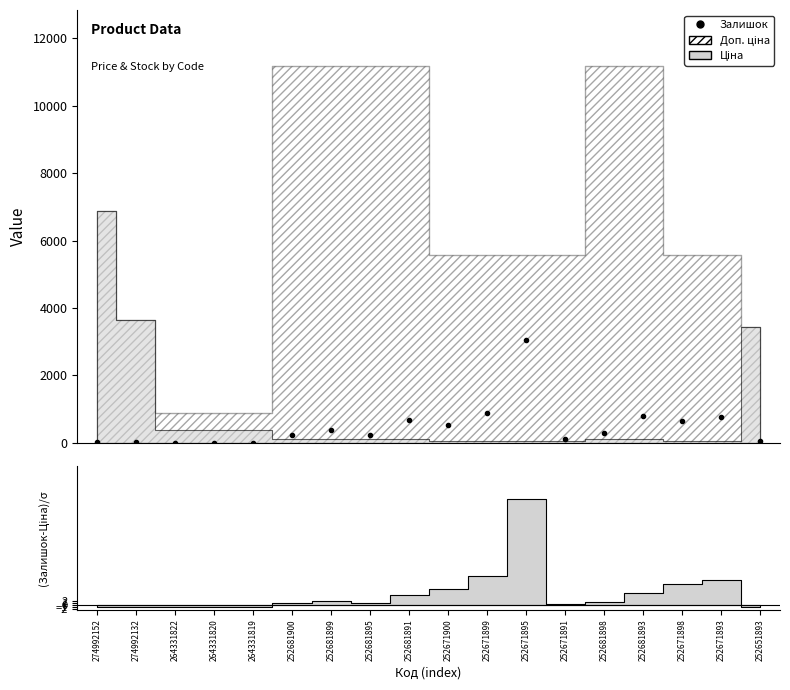

At which category does the chart reach its peak across all series?

252671895